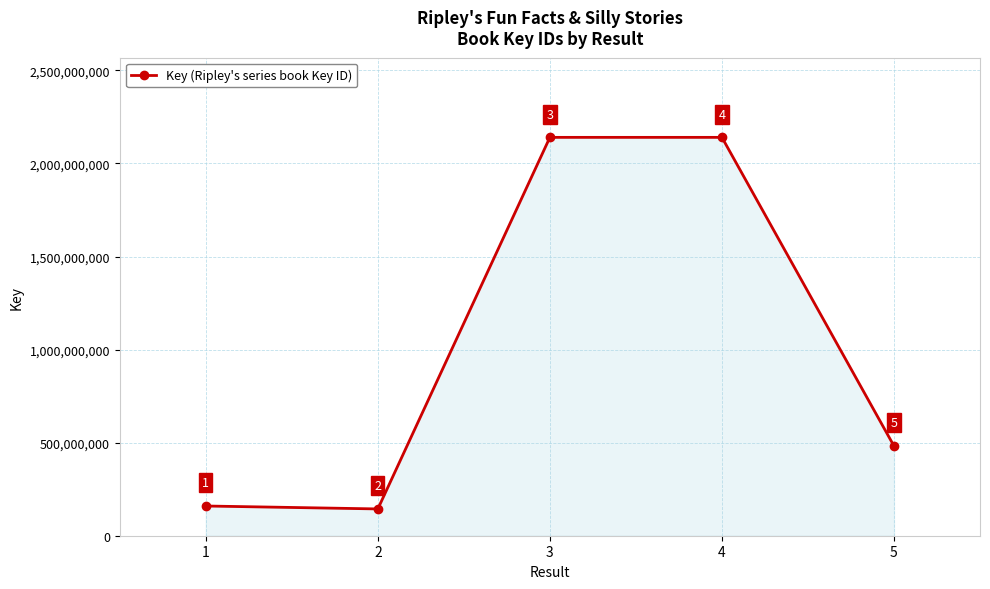

List the labels in order of value, largest first.

4, 3, 5, 1, 2